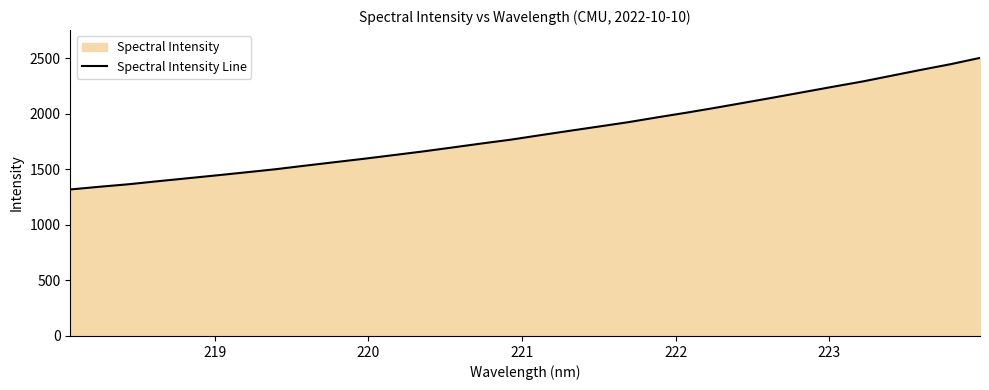

What is the smallest value displayed?

1318.2